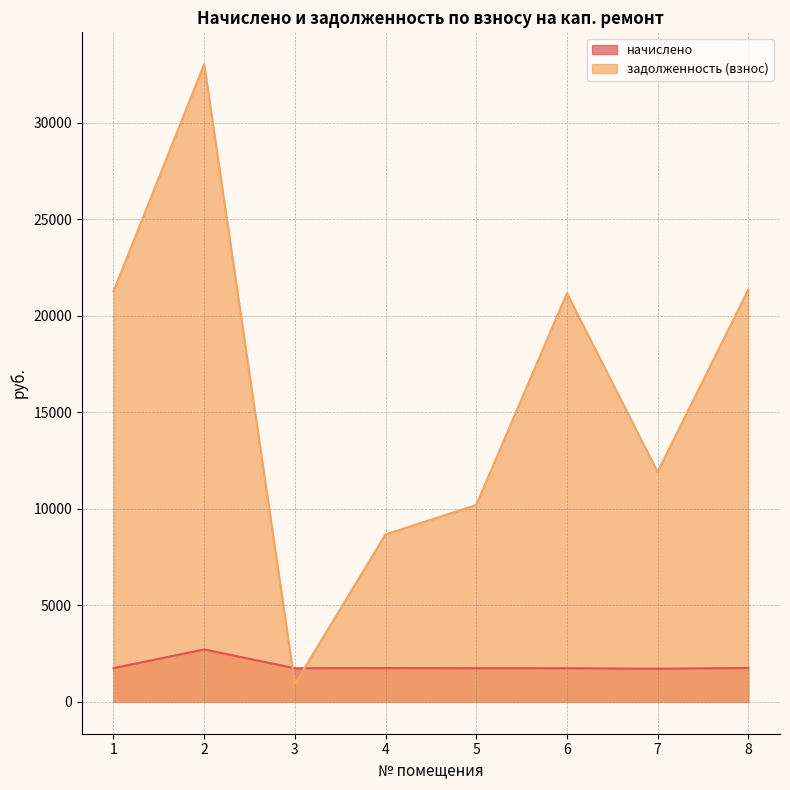

What is the difference between the highest and lowest values at 5?

8457.2